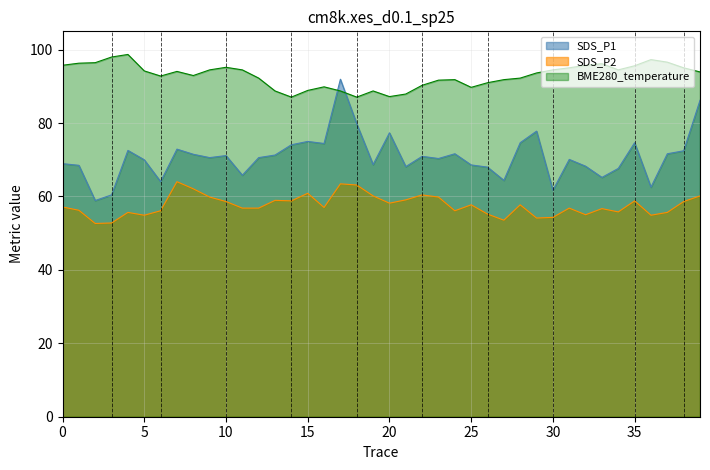

How many categories are shown in the chart?

40